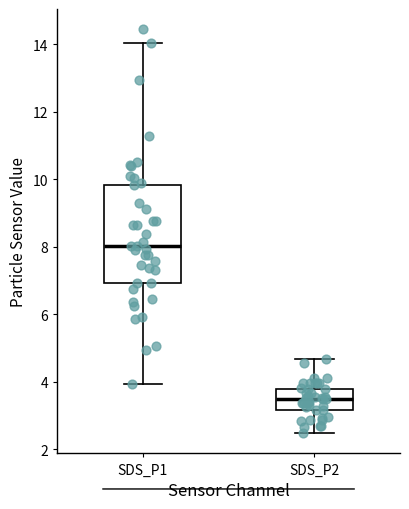

Which box is the tallest, from its lower edge to its upper edge?

SDS_P1